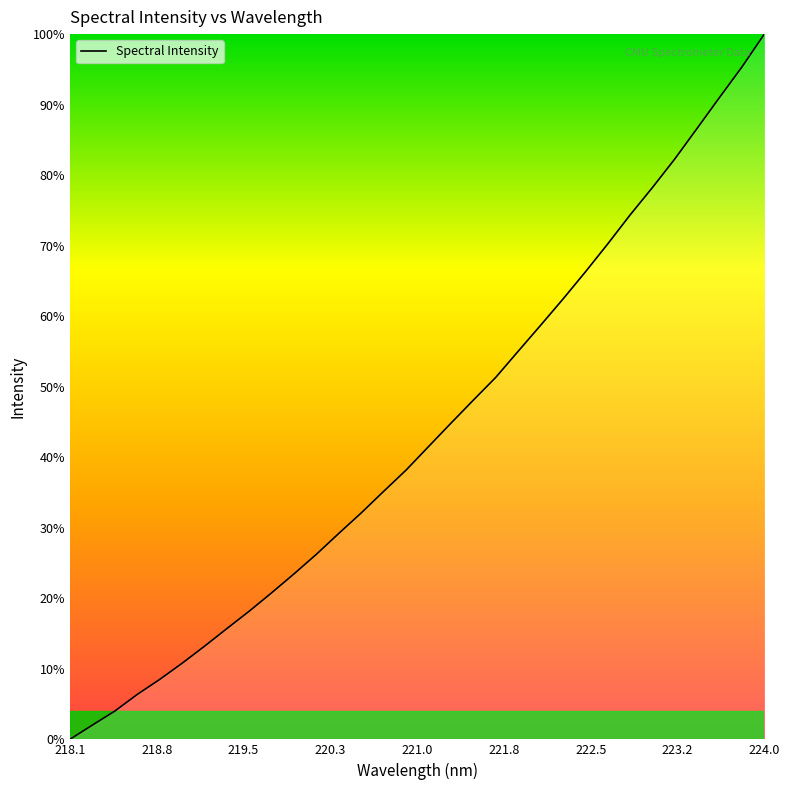

Does the chart have visible grid lines?

No